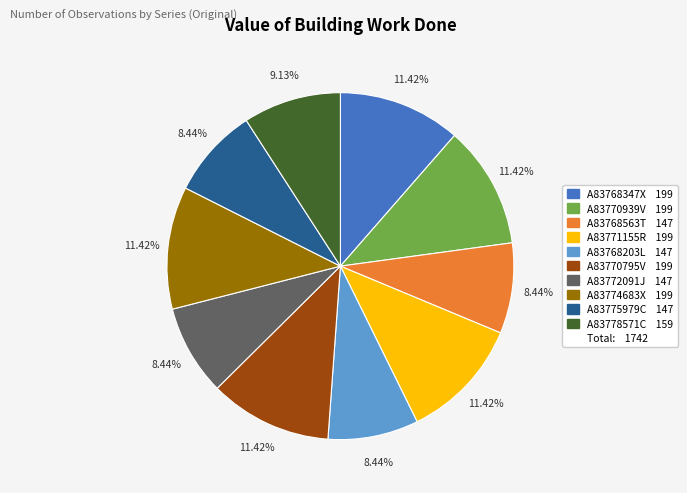

Is there any slice that represents more than half of the pie?

No